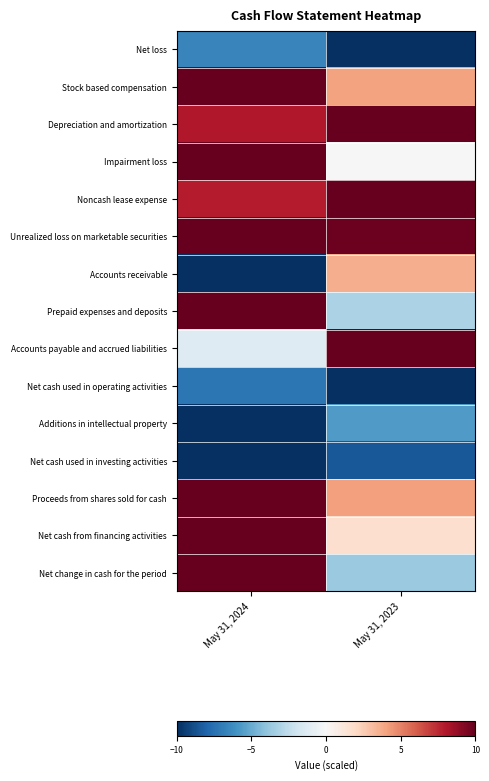

List the series in order of their peak value, highest first.

Stock based compensation, Depreciation and amortization, Impairment loss, Noncash lease expense, Unrealized loss on marketable securities, Prepaid expenses and deposits, Accounts payable and accrued liabilities, Proceeds from shares sold for cash, Net cash from financing activities, Net change in cash for the period, Accounts receivable, Additions in intellectual property, Net loss, Net cash used in operating activities, Net cash used in investing activities